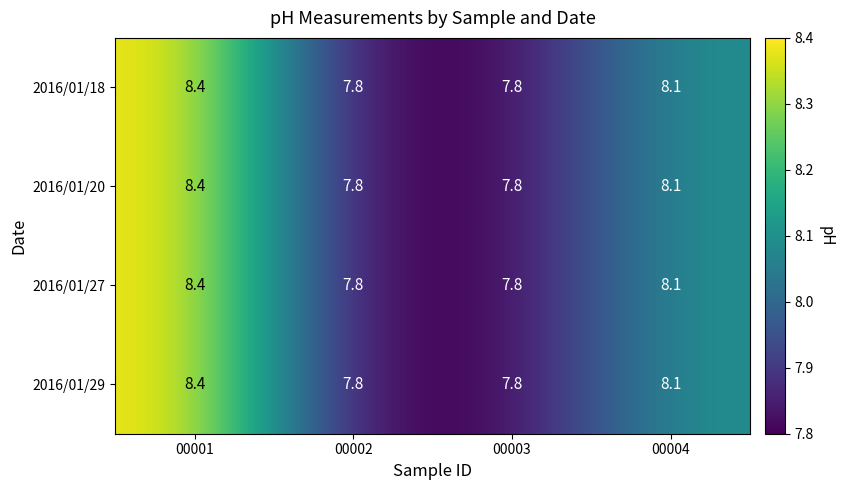

Where is 2016/01/20 nearest to the value 8?

00004